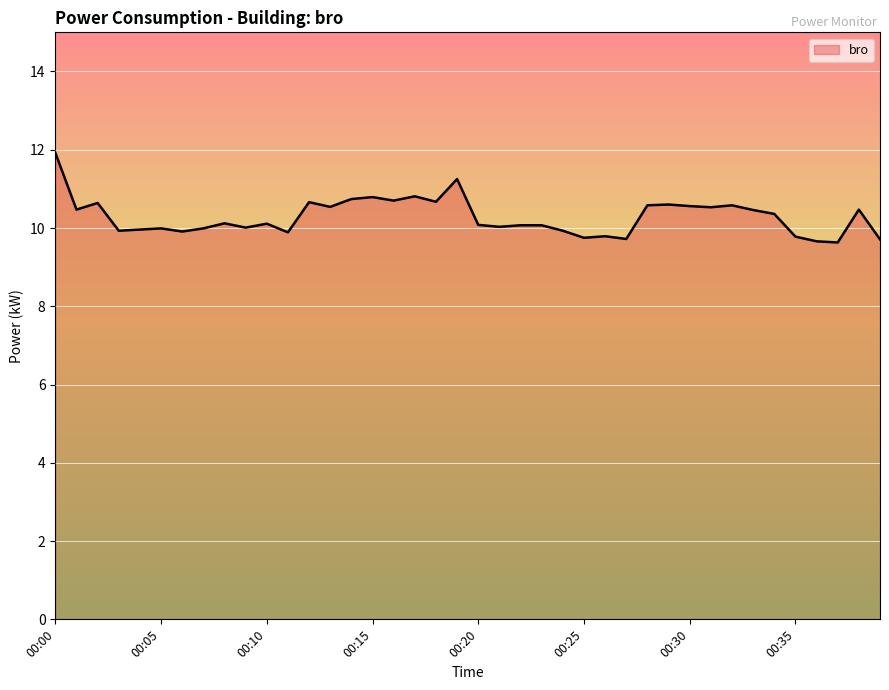

What is the greatest value displayed?

11.9